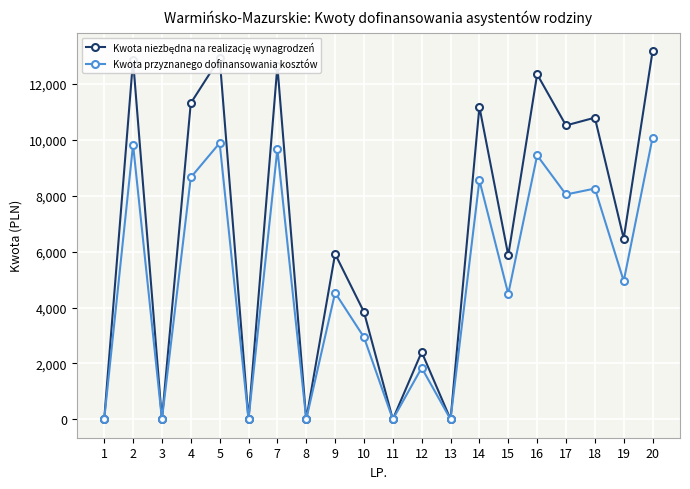

The Kwota przyznanego dofinansowania kosztów series shows 0.0 at 8. True or false?

True